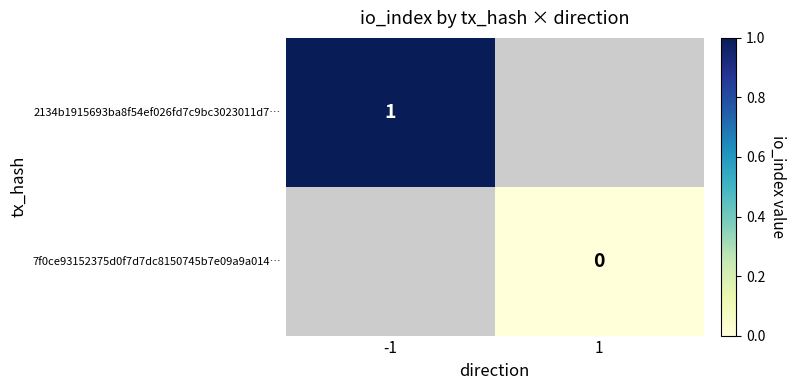

Between 1 and -1, which is larger?

-1